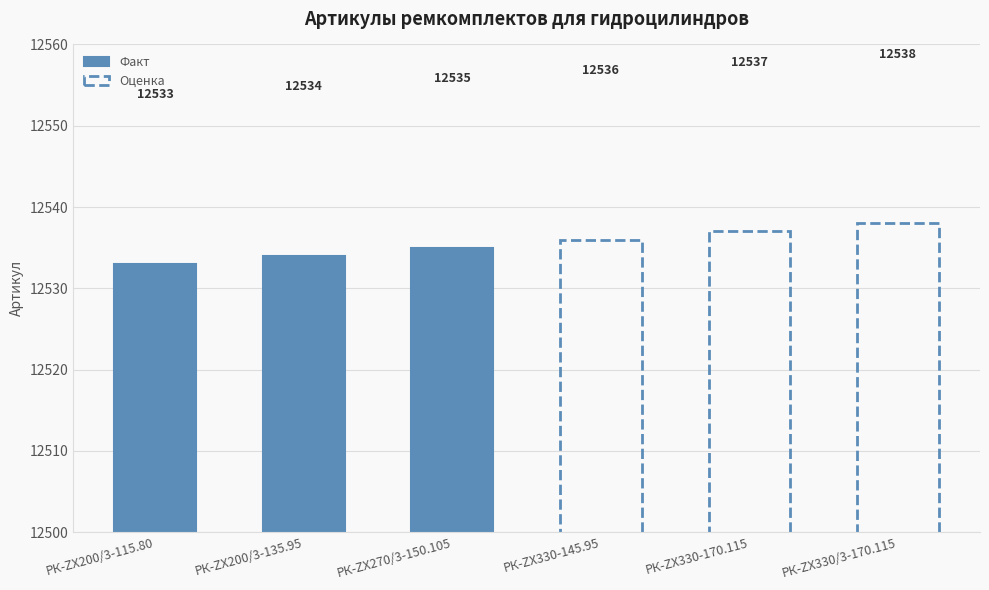

Which series changed the most between РК-ZX200/3-115.80 and РК-ZX270/3-150.105?

Факт